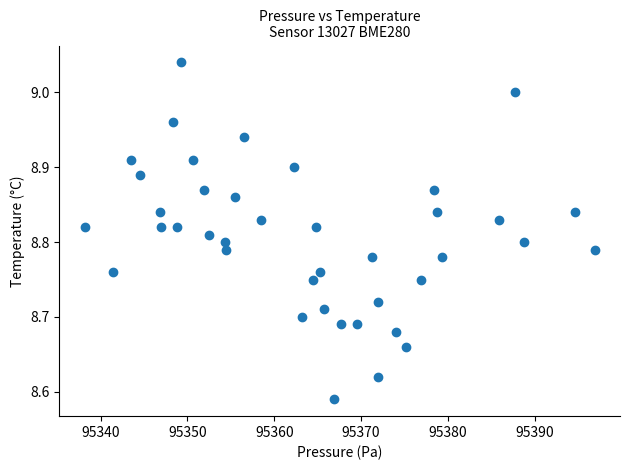

What is the range of X values (max minus min)?

58.7